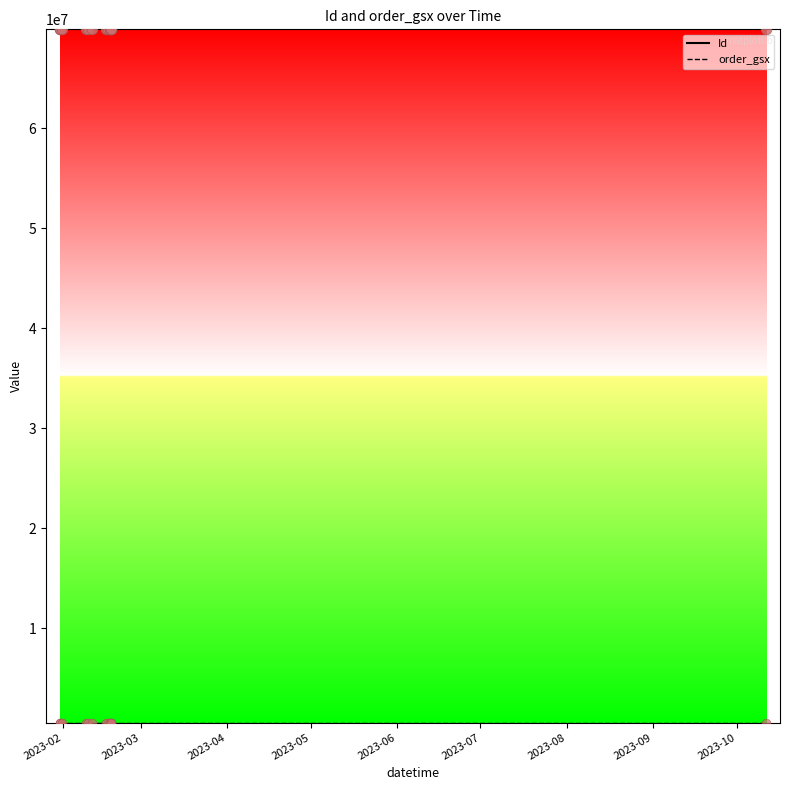

What is the maximum value for Id?

69875195